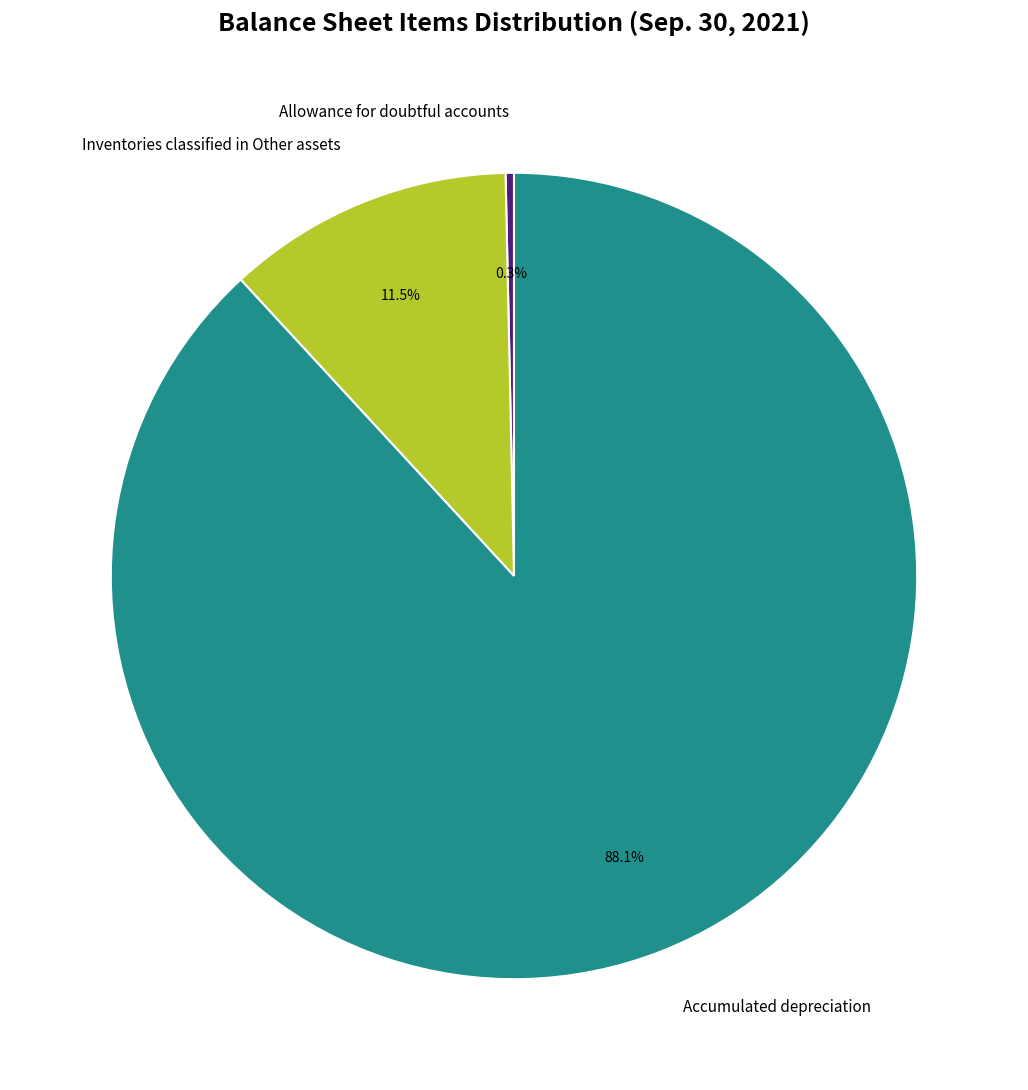

Does any single category account for the majority?

Yes